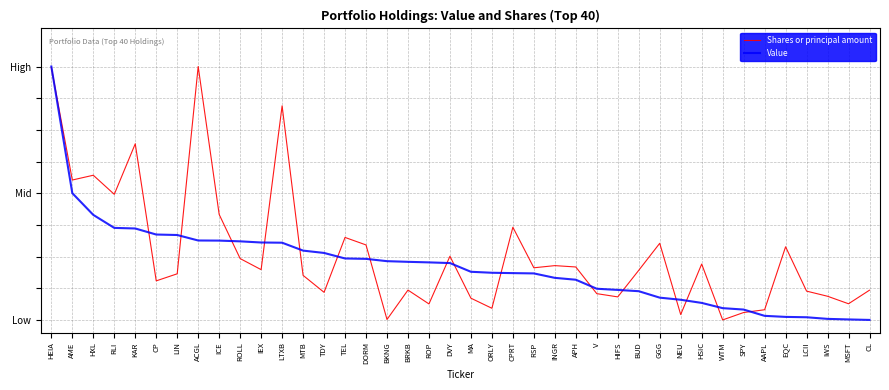

Which series has the widest spread of values?

Shares or principal amount